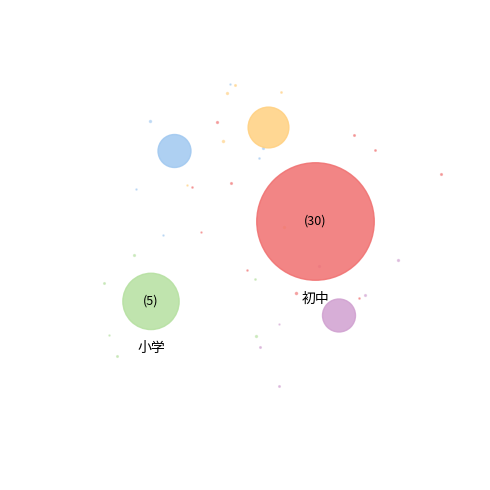

Is it true that 初中 is 87% of the pie?

False